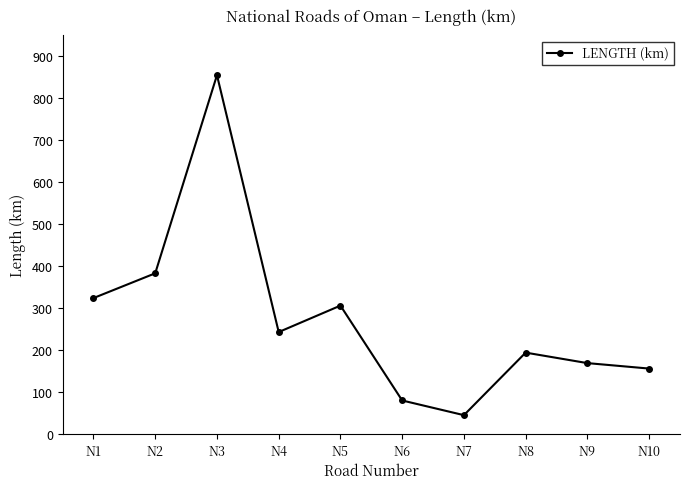

Reading left to right, extract all data points from this chart.

N1=324	N2=383	N3=855	N4=243	N5=306	N6=80	N7=45	N8=194	N9=169	N10=156